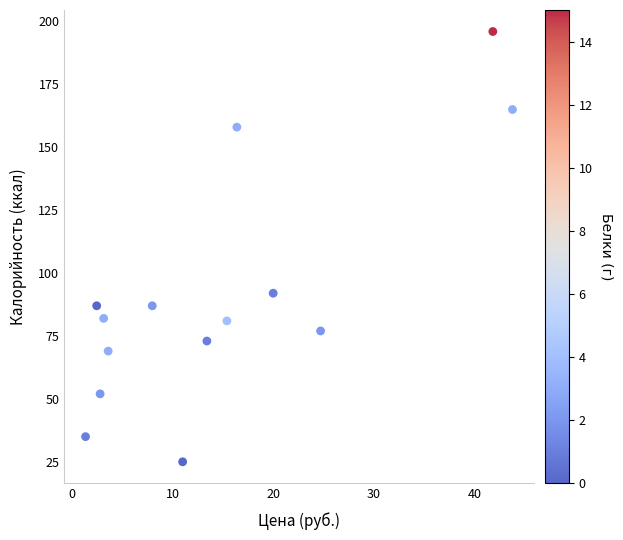

What Y value in the scatter plot is closest to 110?

92